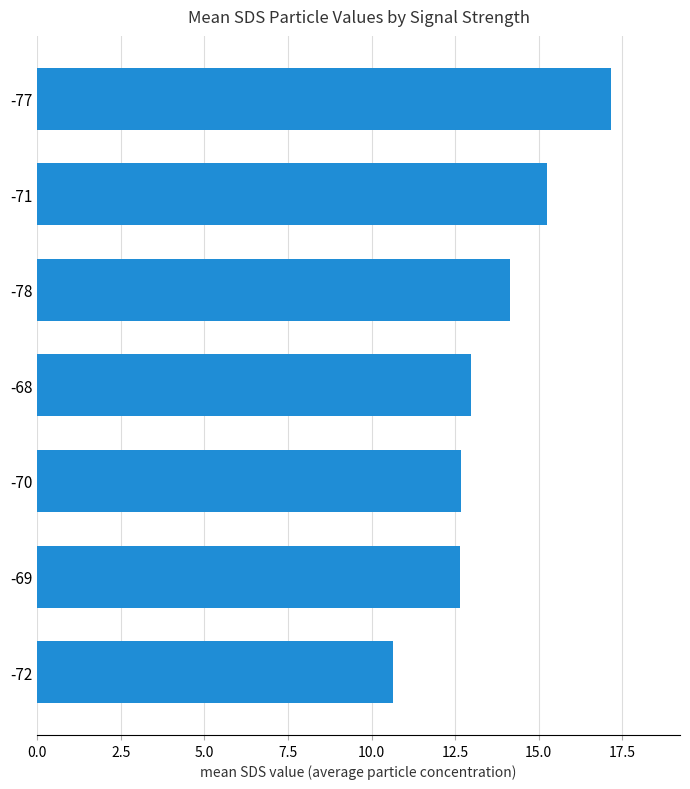

Is it true that the value at -78 is 14.2?

True